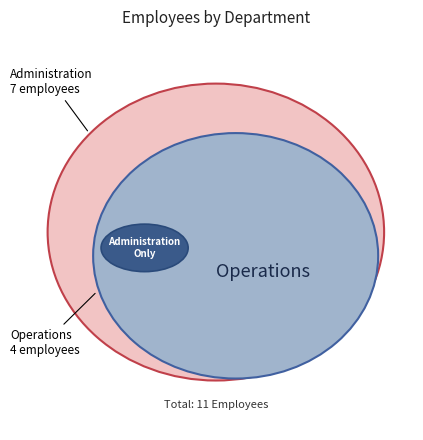

What percentage is the Administration slice, to the nearest percent?

64%